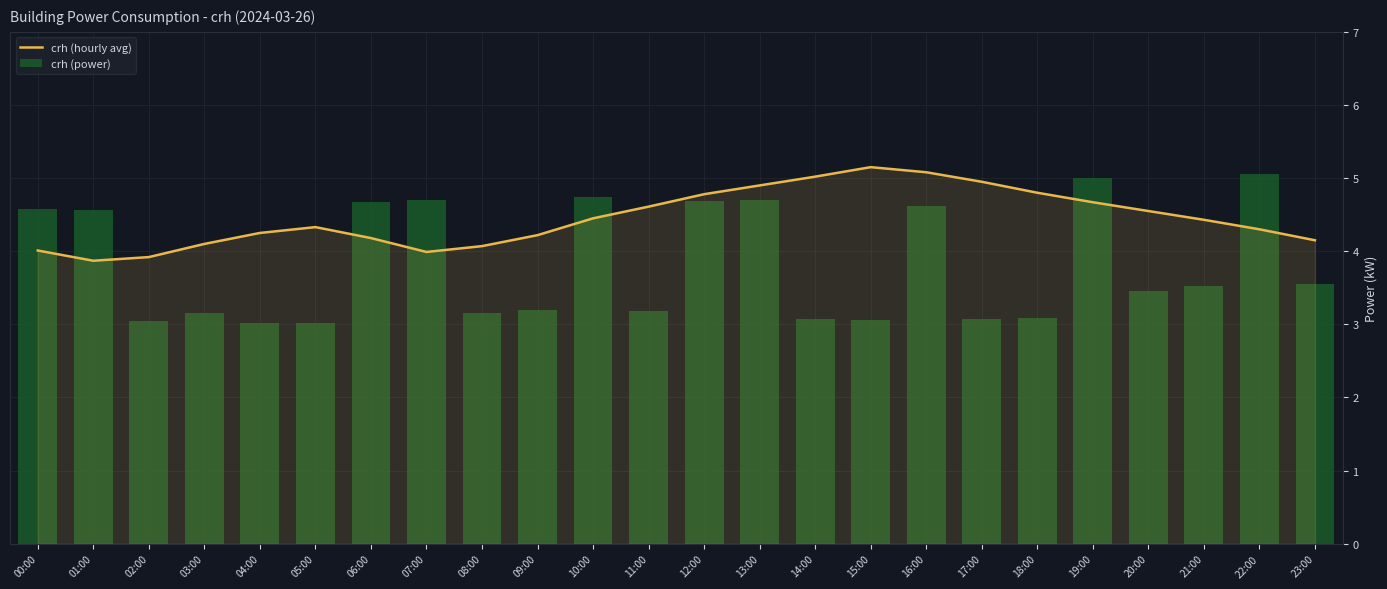

Which has a higher value, 18:00 or 10:00?

18:00